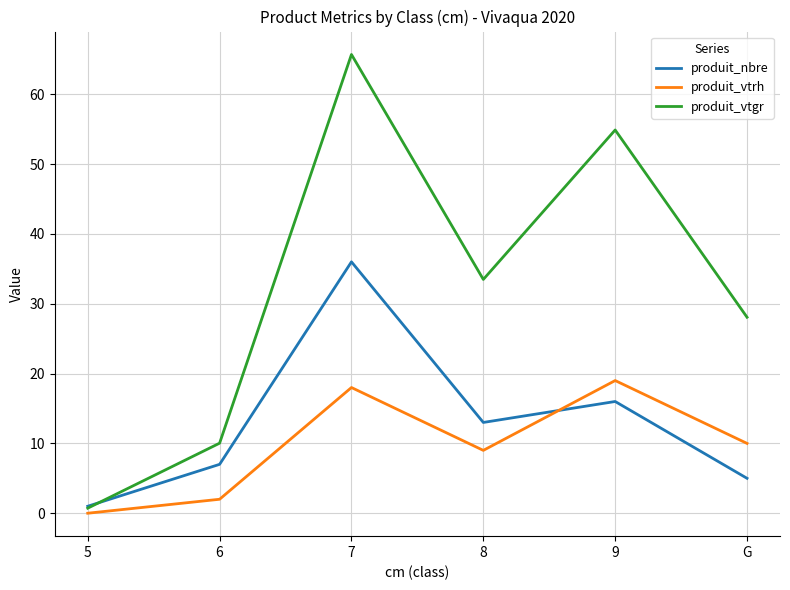

What is the total value across all series at G?

43.1